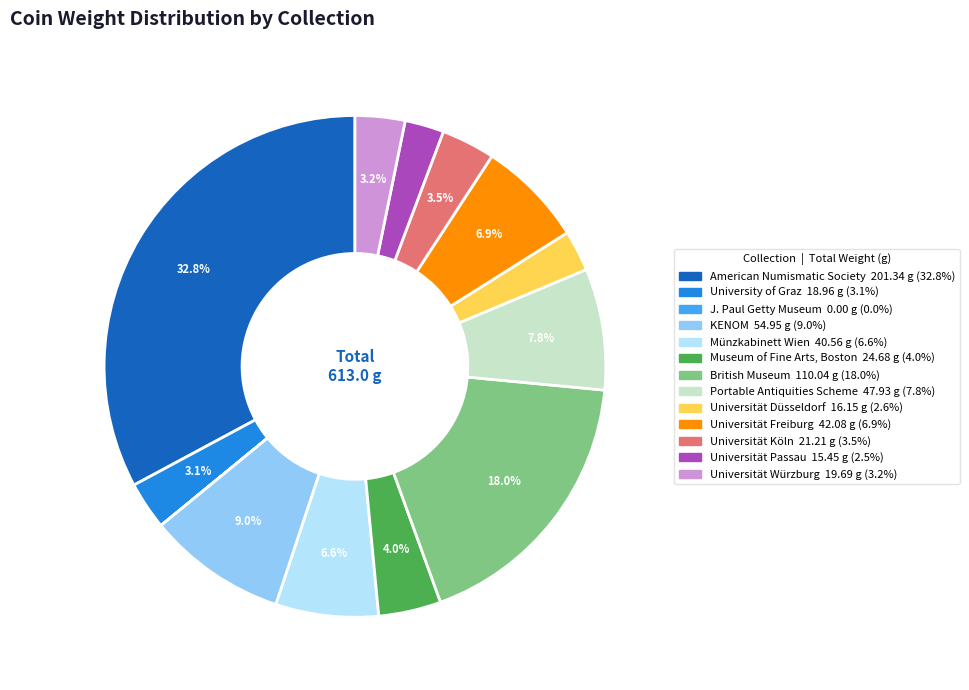

Is there a majority slice in this chart?

No